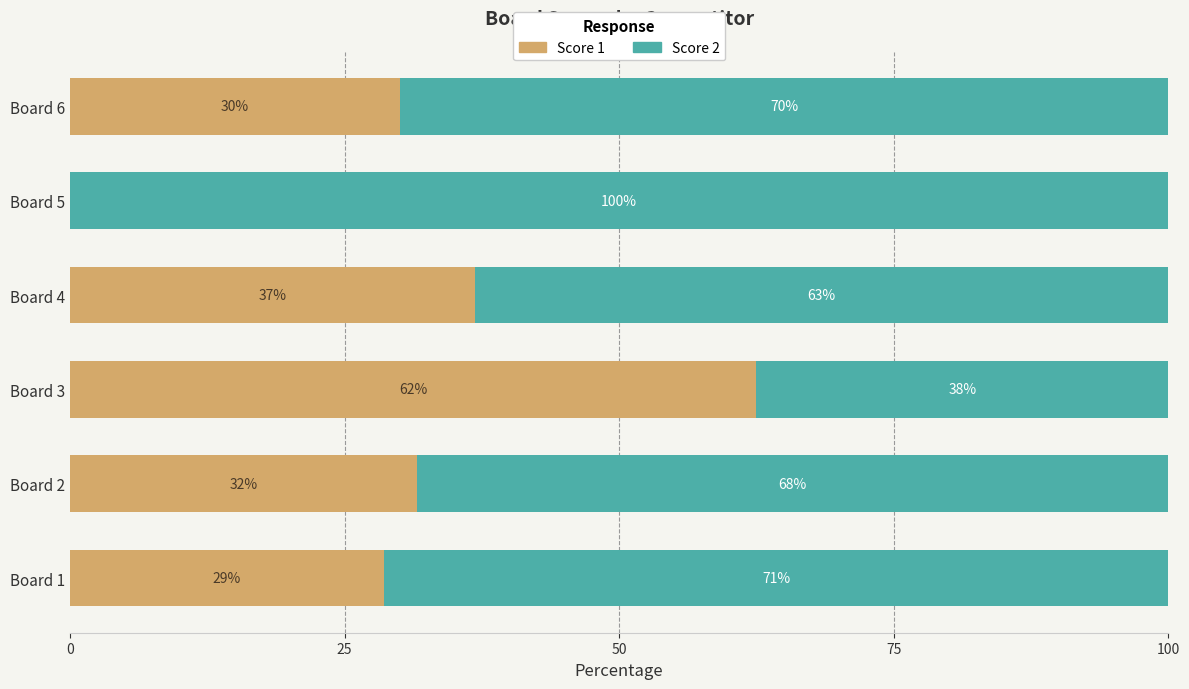

What are all the series names shown in the legend?

Score 1, Score 2